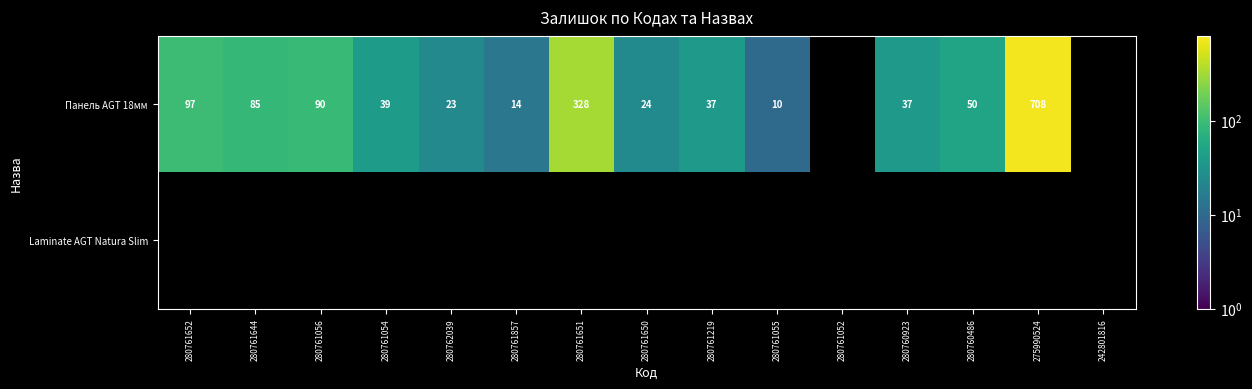

The value of Панель AGT 18мм at 280761652 is 97. True or false?

True